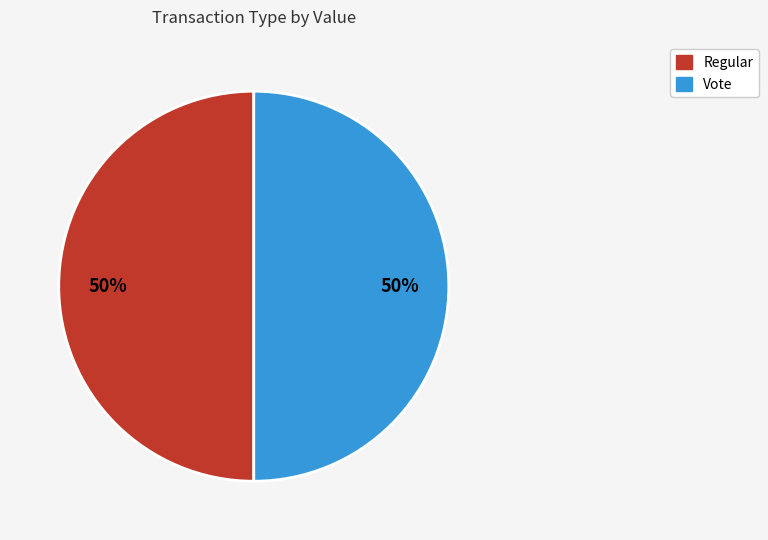

To the nearest percent, what portion does Vote represent?

50%